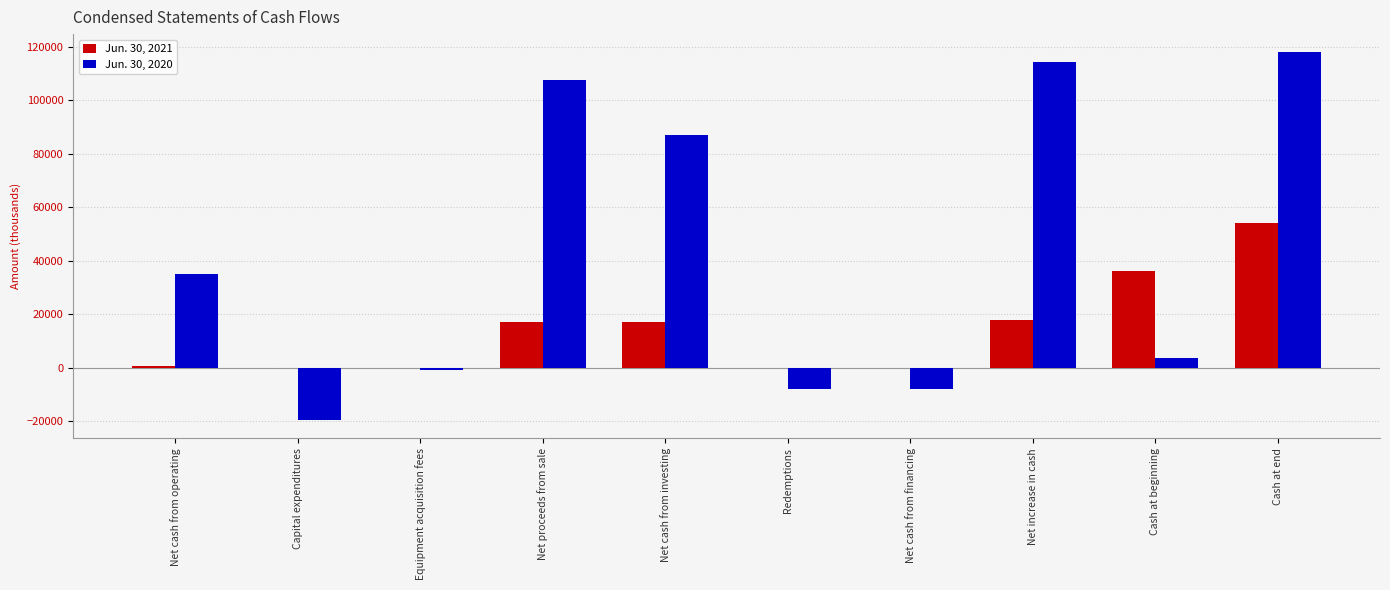

Reading left to right, what are all the values shown in this chart?

Jun. 30, 2021: 748	0	0	16932	16932	0	0	17680	36178	53858
Jun. 30, 2020: 34929	-19590	-784	107482	87108	-7858	-7858	114179	3624	117803